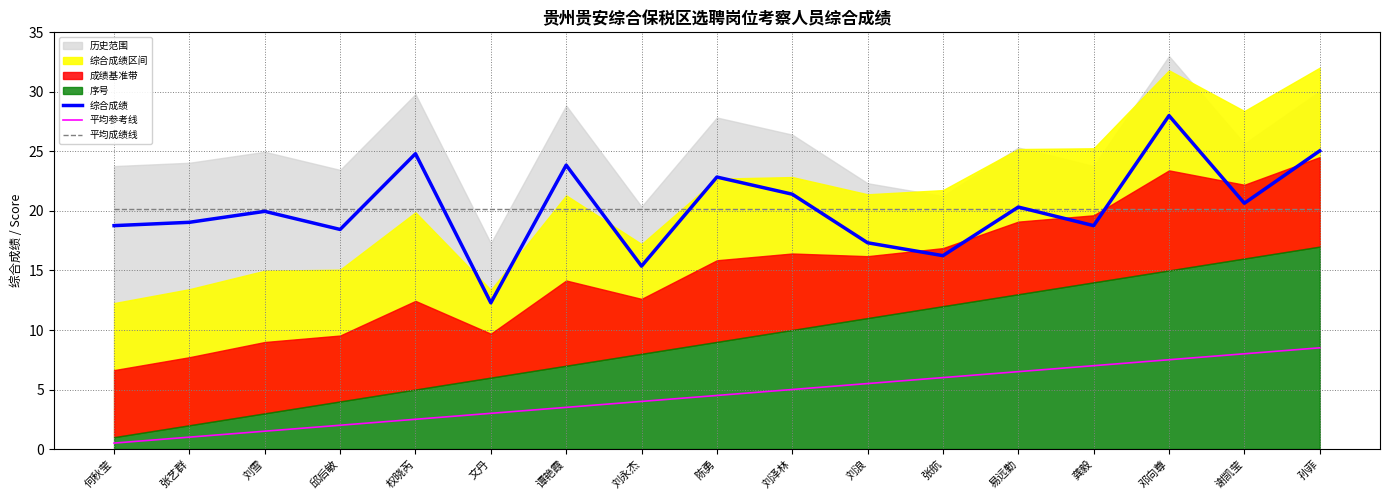

What value does the 平均成绩线 series have at 邱后敏?

20.2